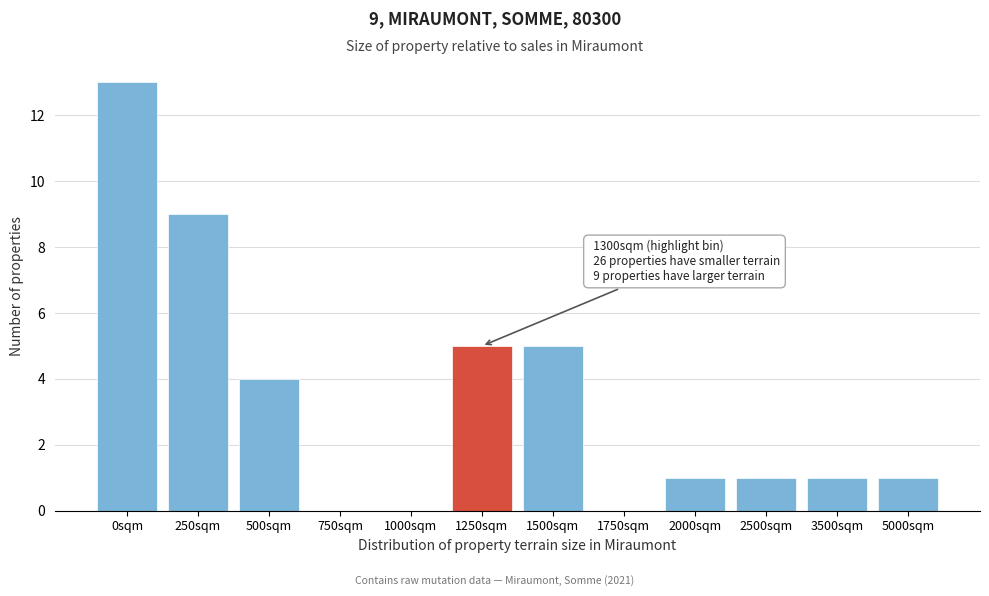

Reading left to right, transcribe all the data shown in this chart.

0sqm=13	250sqm=9	500sqm=4	750sqm=0	1000sqm=0	1250sqm=5	1500sqm=5	1750sqm=0	2000sqm=1	2500sqm=1	3500sqm=1	5000sqm=1